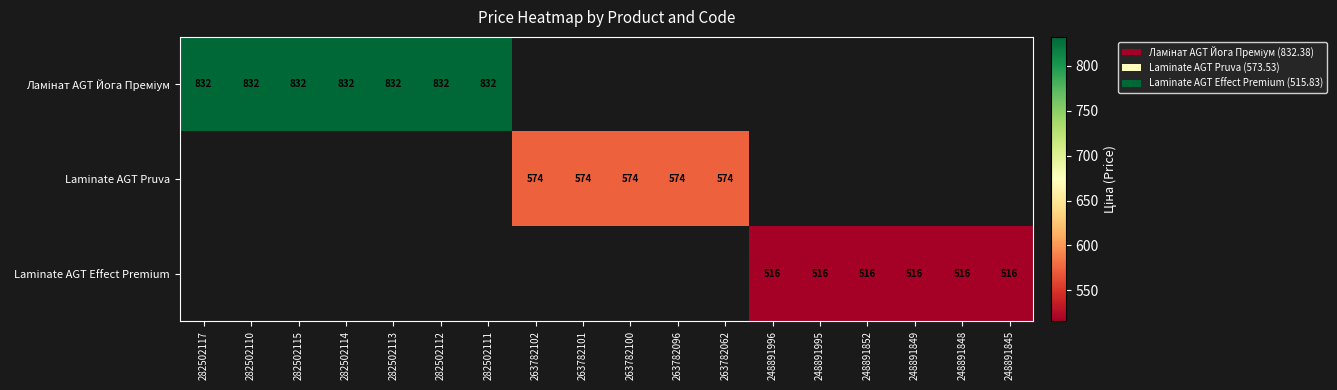

How many series are shown in this chart?

3